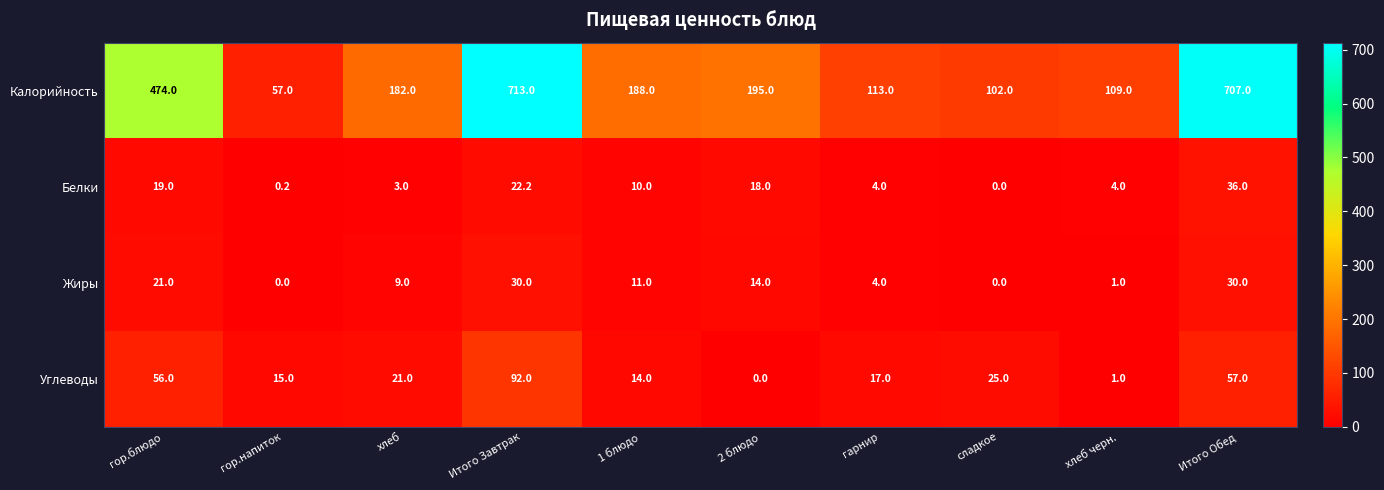

What is the total value across all series at сладкое?

127.0